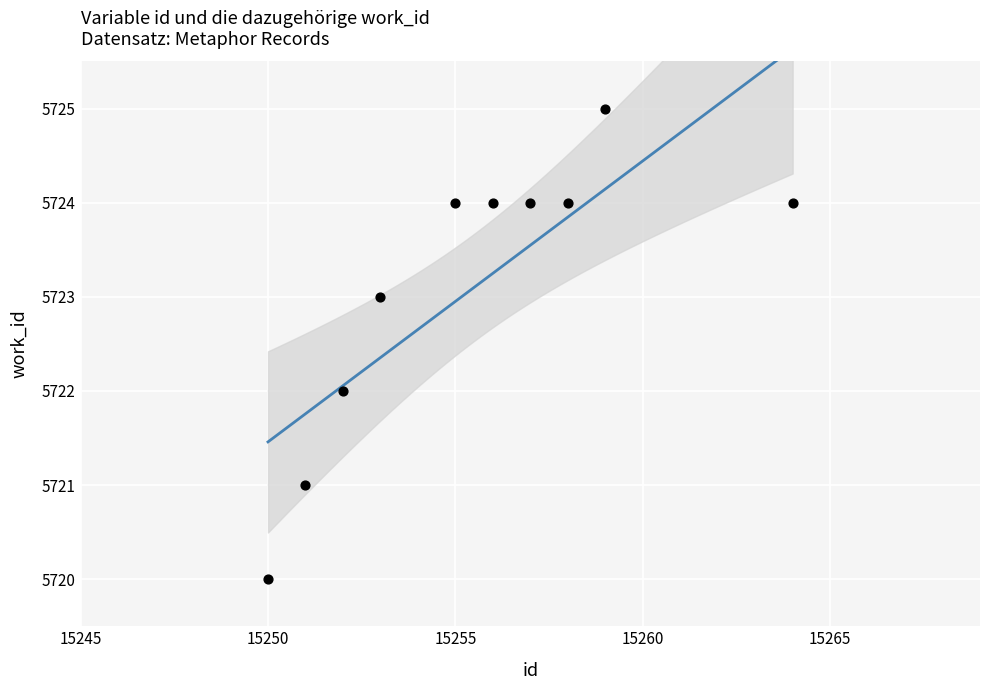

What is the range of Y values (max minus min)?

5